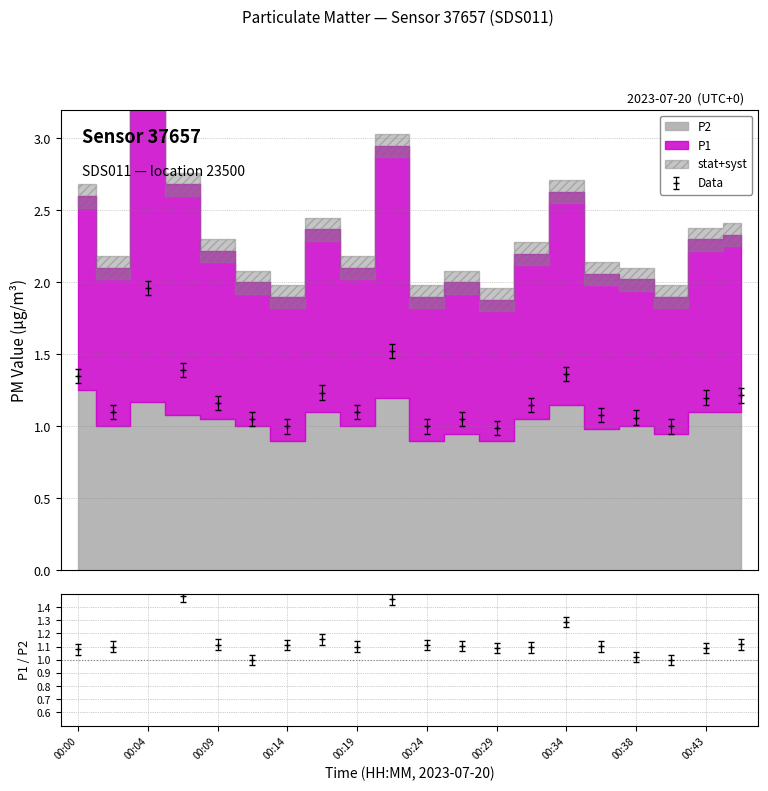

Which category has the lowest value across all series?

00:29